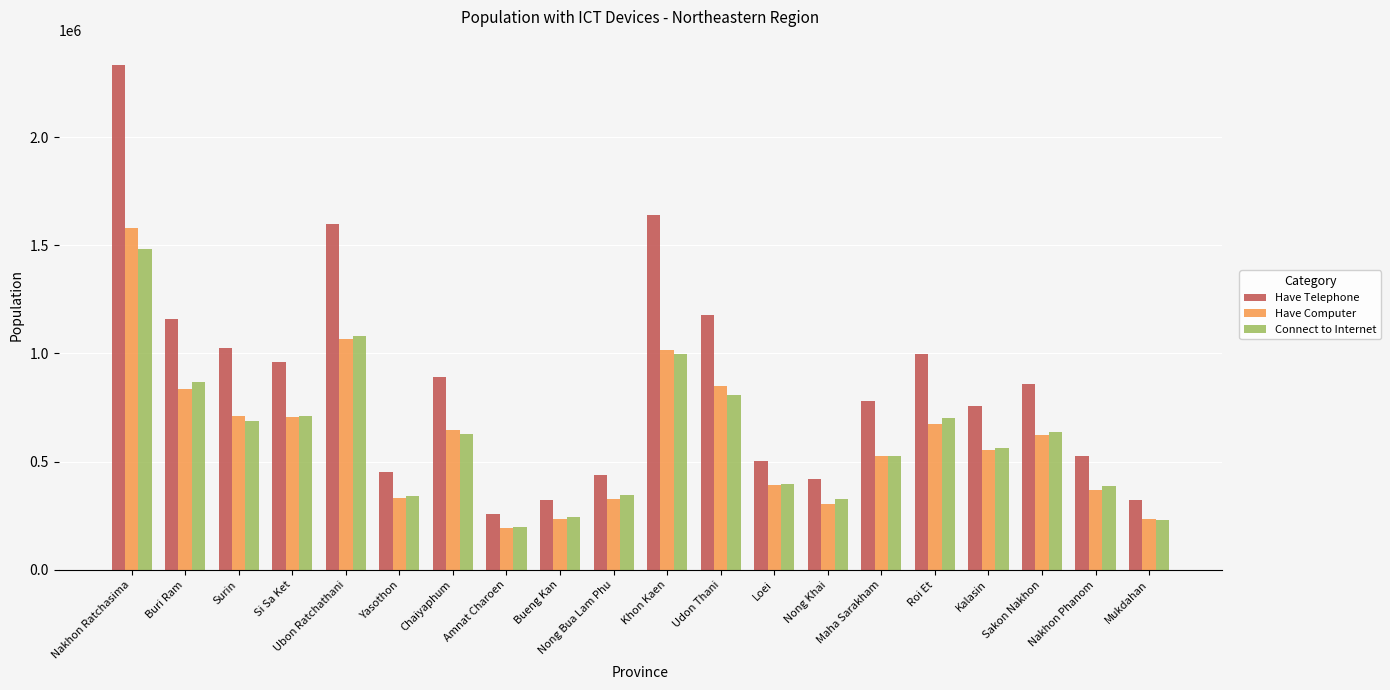

What is the highest value of the Connect to Internet series?

1481025